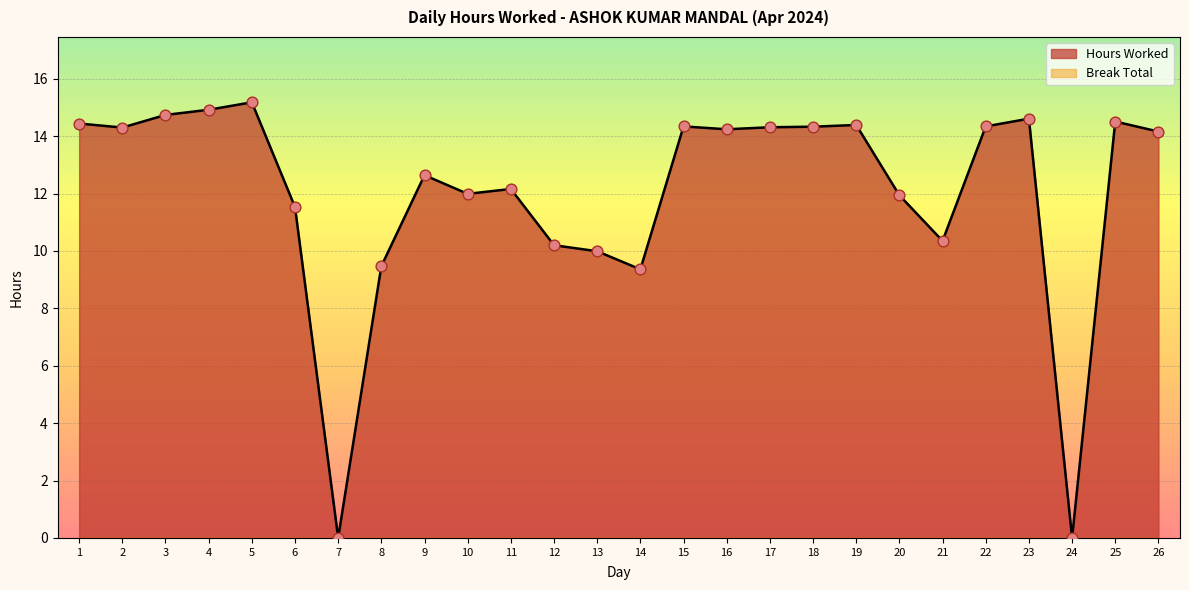

What is the change in value from 9 to 17?

+1.7